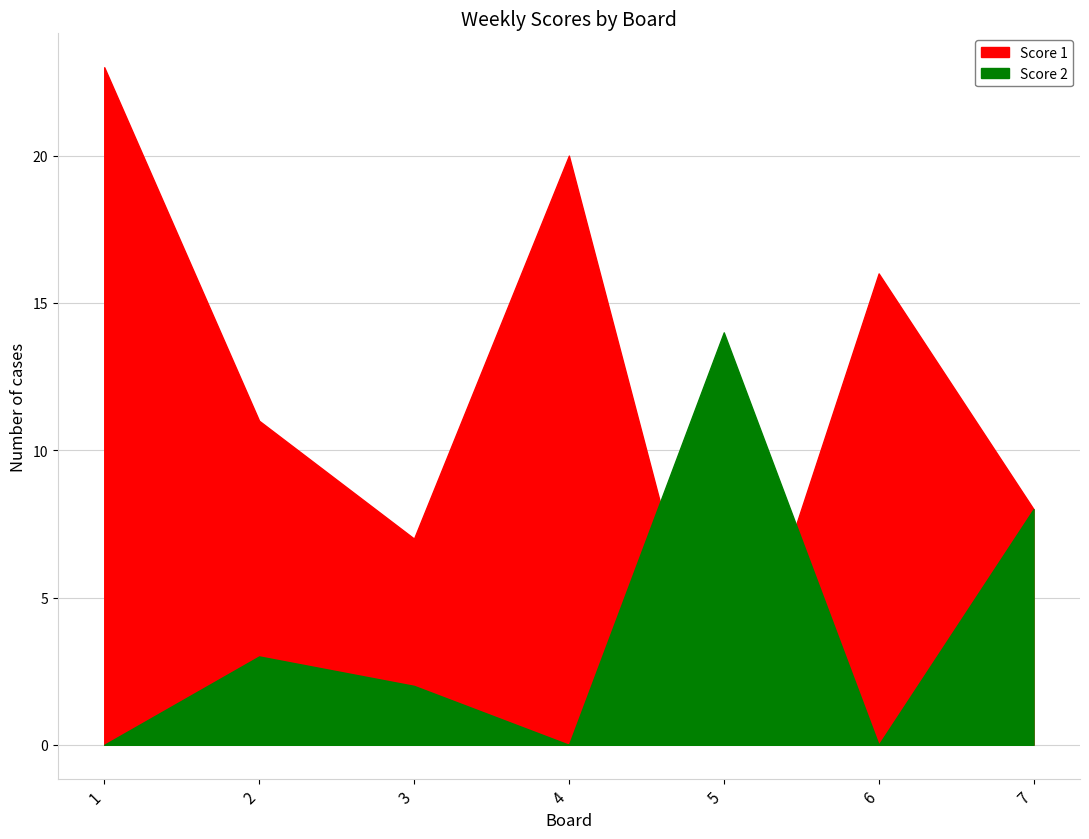

Rank the series at 6 from highest to lowest value.

Score 1, Score 2